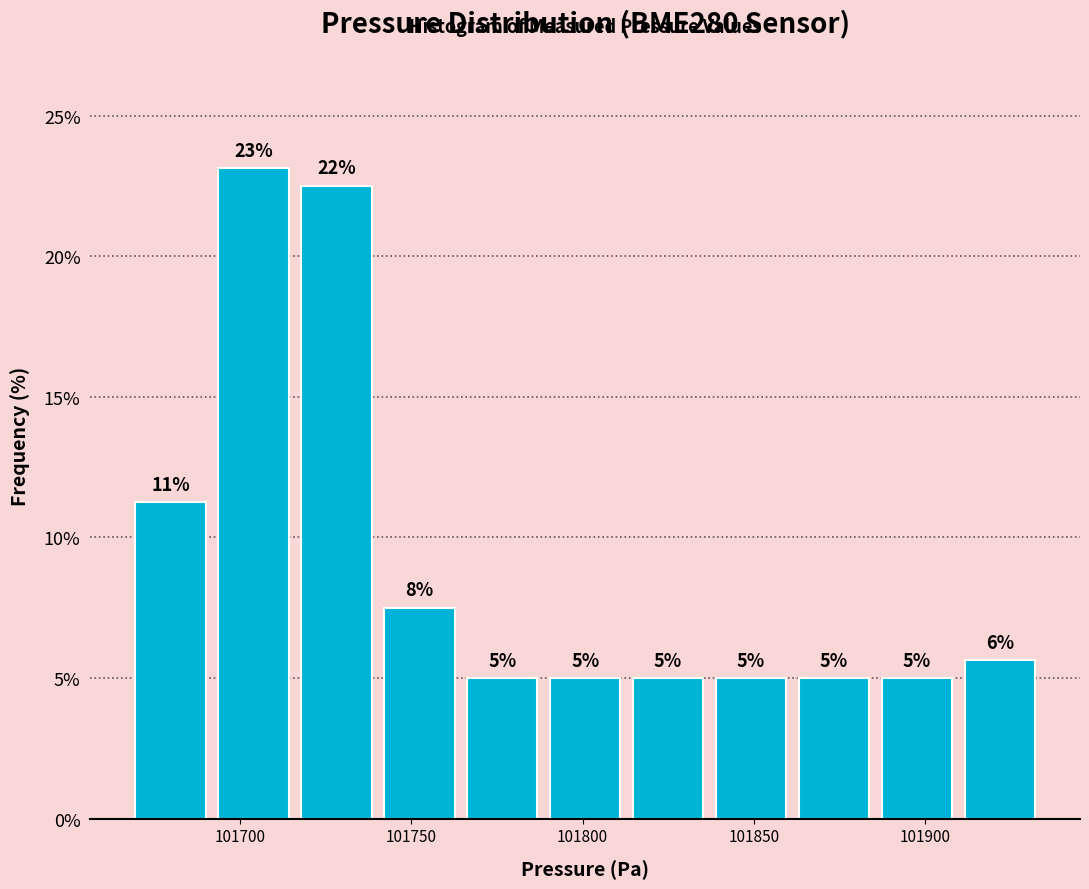

Over which range of the x-axis is the bar tallest?

101690 to 101715